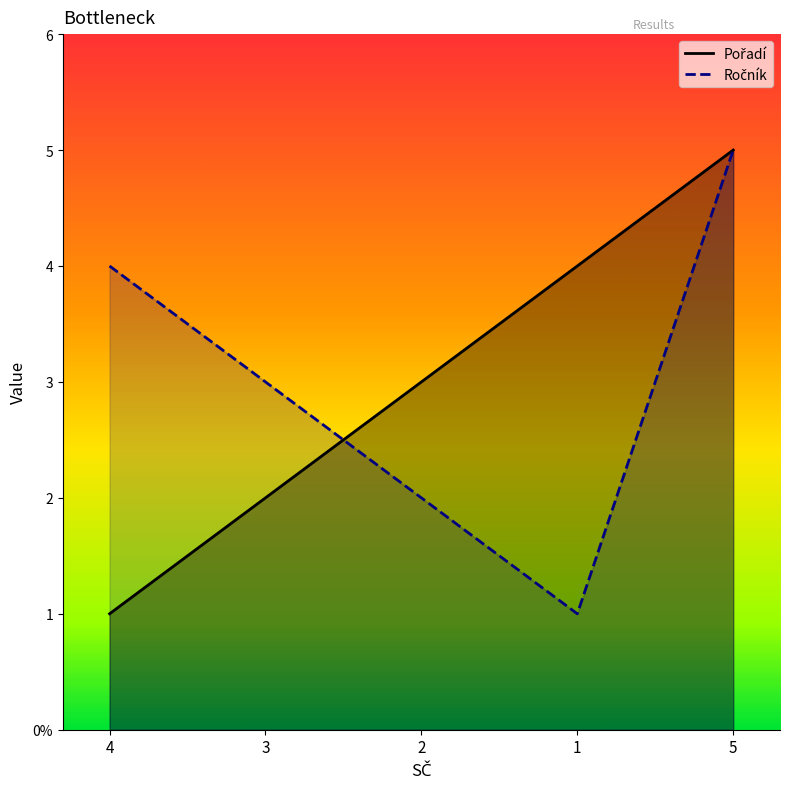

Does the chart have visible grid lines?

No